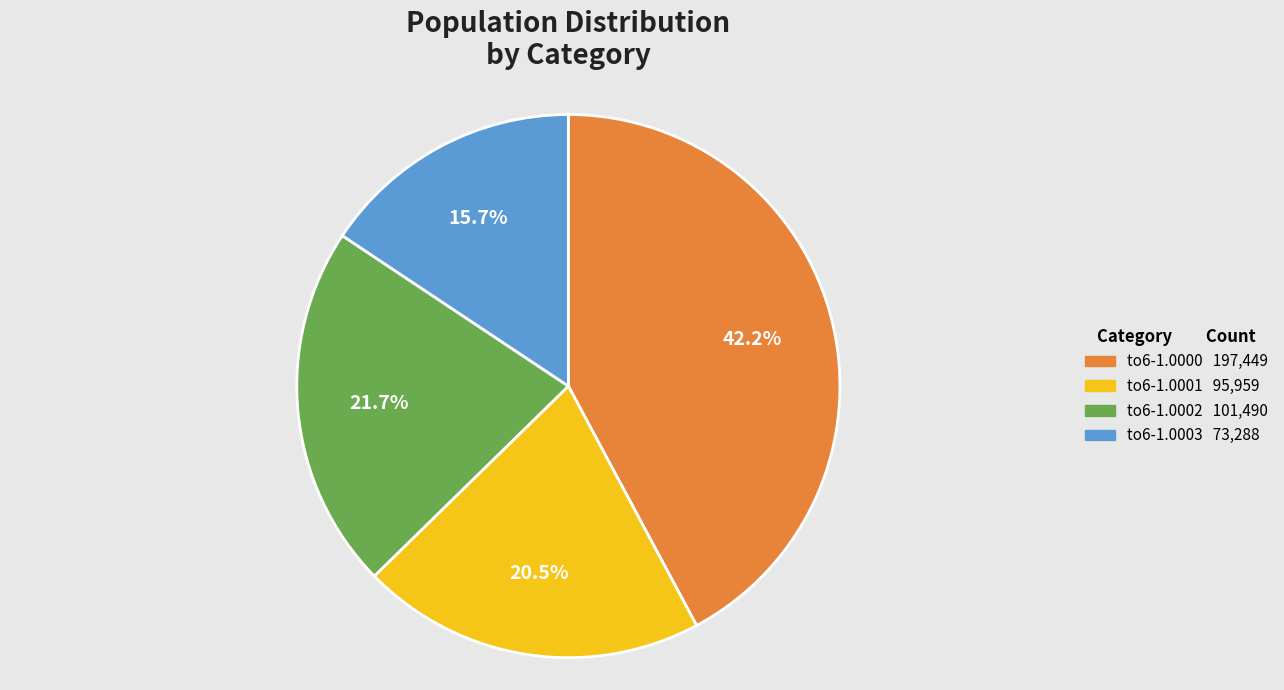

To the nearest percent, what is the average slice percentage?

25%